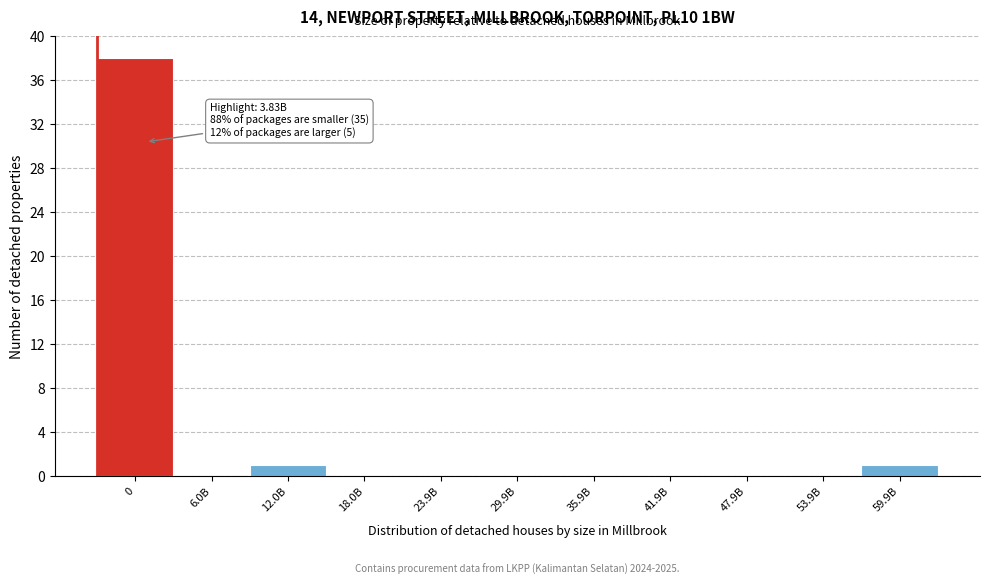

Reading right to left, what are all the values shown in this chart?

59.9B=1	53.9B=0	47.9B=0	41.9B=0	35.9B=0	29.9B=0	23.9B=0	18.0B=0	12.0B=1	6.0B=0	0=38